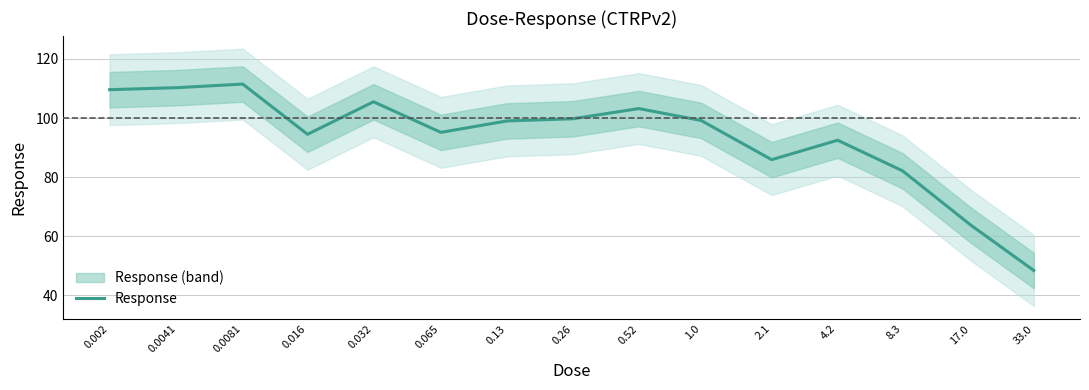

Rank the categories by value from highest to lowest.

0.0081, 0.0041, 0.002, 0.032, 0.52, 0.26, 1.0, 0.13, 0.065, 0.016, 4.2, 2.1, 8.3, 17.0, 33.0